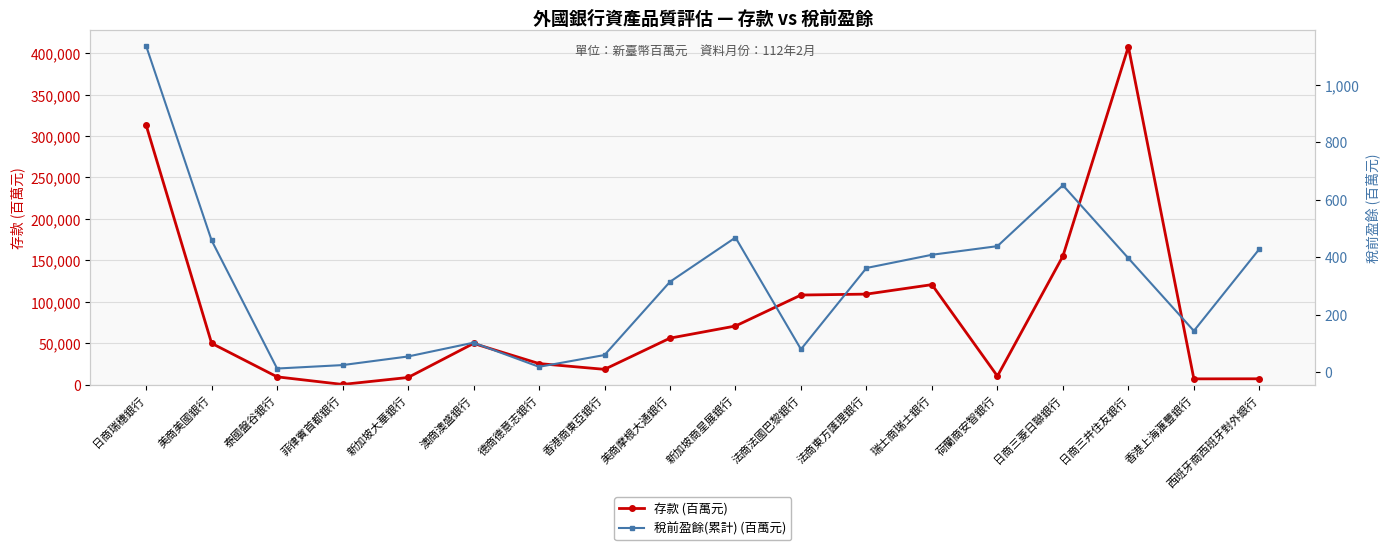

Between 新加坡商星展銀行 and 香港上海滙豐銀行, which series saw the biggest shift?

存款 (百萬元)